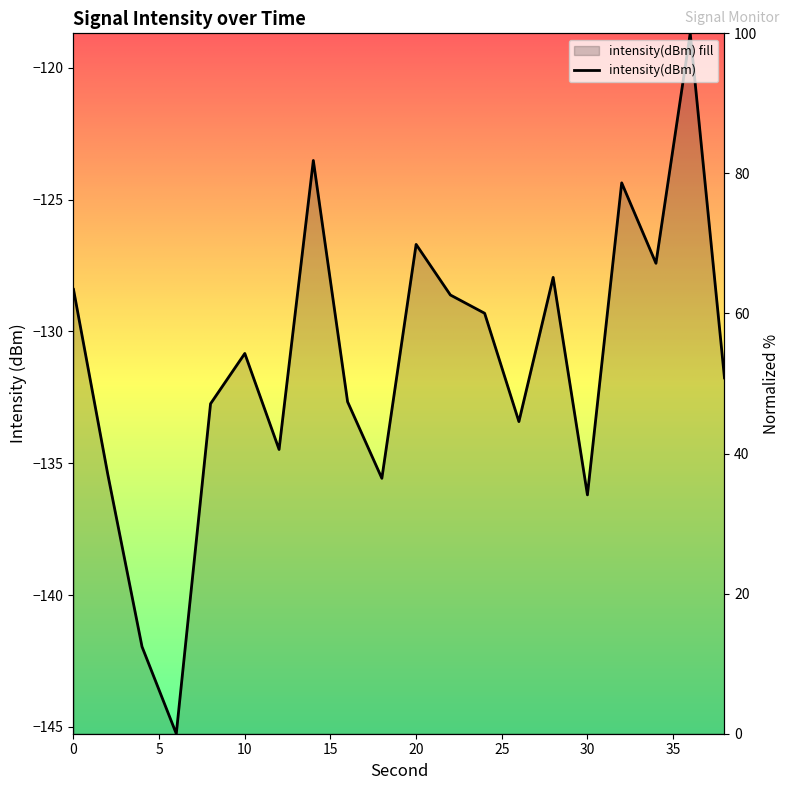

What is the change in value from 26 to 32?

+34.1